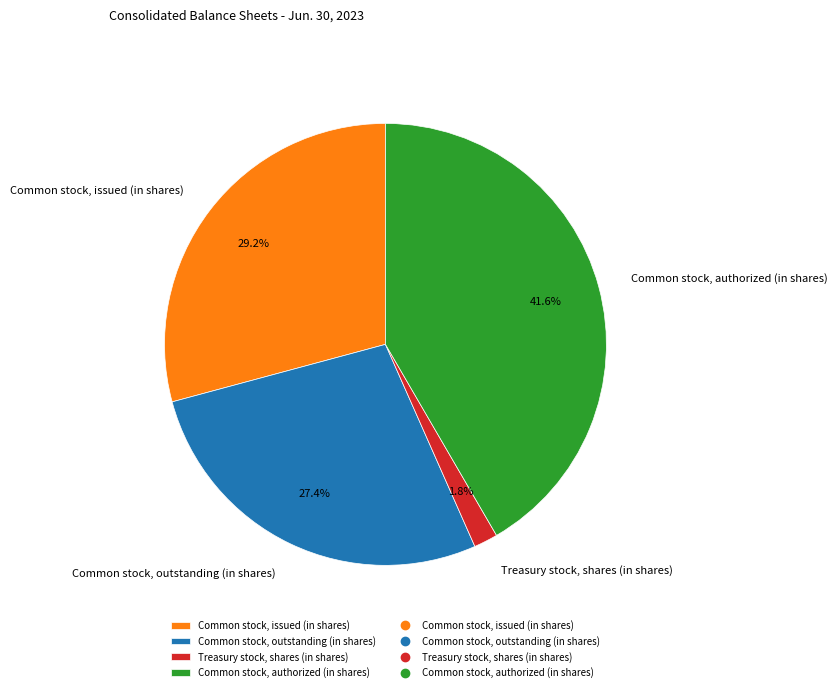

To the nearest percent, what percentage of the pie is Treasury stock, shares (in shares)?

2%